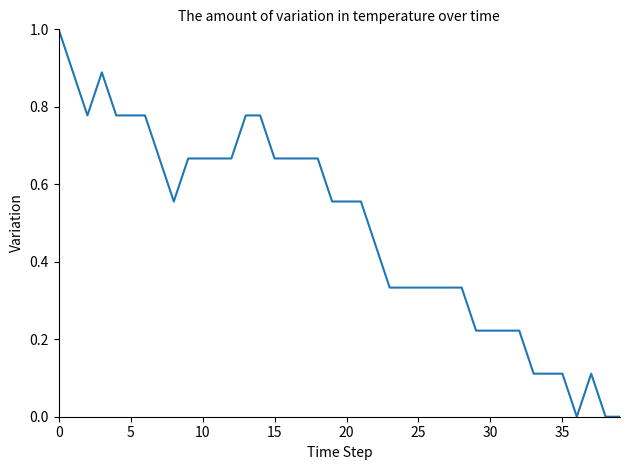

What is the difference between the maximum and minimum values?

1.0